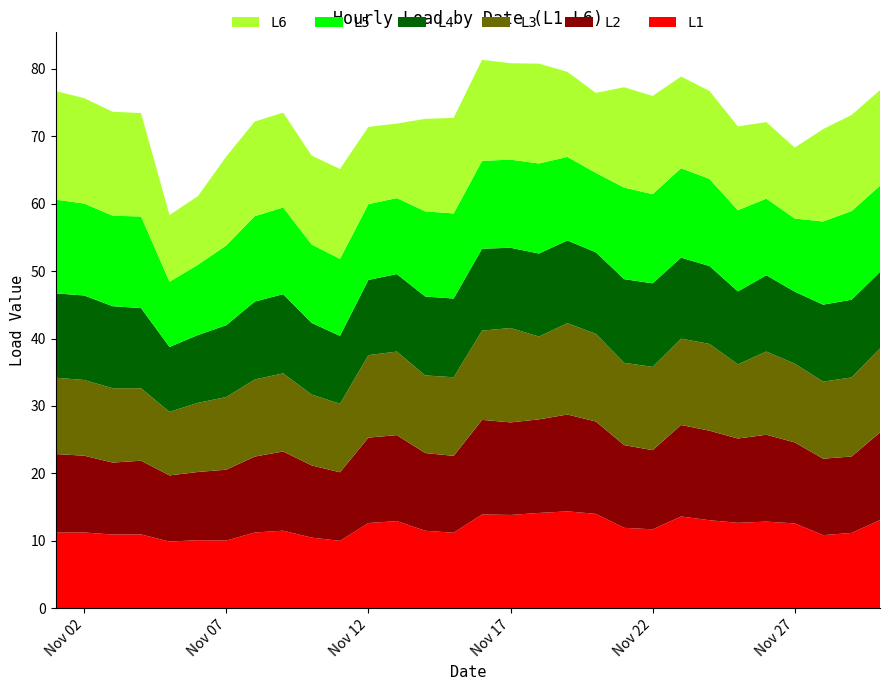

Reading left to right, extract all data points from this chart.

L1: 11.2	11.3	10.9	11.0	9.9	10.1	10.1	11.2	11.5	10.5	10.0	12.7	12.9	11.5	11.2	13.9	13.8	14.1	14.4	14.0	11.9	11.7	13.6	13.1	12.7	12.9	12.6	10.9	11.2	13.1
L2: 11.6	11.4	10.7	10.9	9.8	10.1	10.5	11.3	11.7	10.7	10.2	12.7	12.7	11.5	11.4	14.0	13.7	13.9	14.4	13.7	12.3	11.7	13.6	13.3	12.5	12.9	12.0	11.3	11.3	13.0
L3: 11.3	11.2	11.0	10.7	9.4	10.2	10.8	11.4	11.6	10.5	10.2	12.2	12.4	11.5	11.7	13.2	14.0	12.3	13.5	13.0	12.2	12.3	12.8	12.9	11.0	12.3	11.7	11.4	11.7	12.5
L4: 12.5	12.5	12.2	11.9	9.6	10.1	10.6	11.5	11.7	10.6	10.1	11.1	11.5	11.7	11.7	12.1	11.9	12.3	12.3	12.1	12.4	12.4	12.0	11.5	10.8	11.3	10.7	11.4	11.5	11.3
L5: 13.9	13.6	13.4	13.6	9.7	10.4	11.8	12.7	12.9	11.6	11.4	11.2	11.3	12.6	12.6	13.0	13.1	13.4	12.4	11.8	13.6	13.2	13.3	12.9	12.0	11.4	10.8	12.3	13.1	12.8
L6: 16.1	15.6	15.4	15.3	9.9	10.2	13.2	14.0	14.1	13.2	13.3	11.5	11.0	13.7	14.2	15.0	14.3	14.8	12.6	11.9	14.9	14.6	13.6	13.0	12.4	11.3	10.5	13.7	14.3	14.2